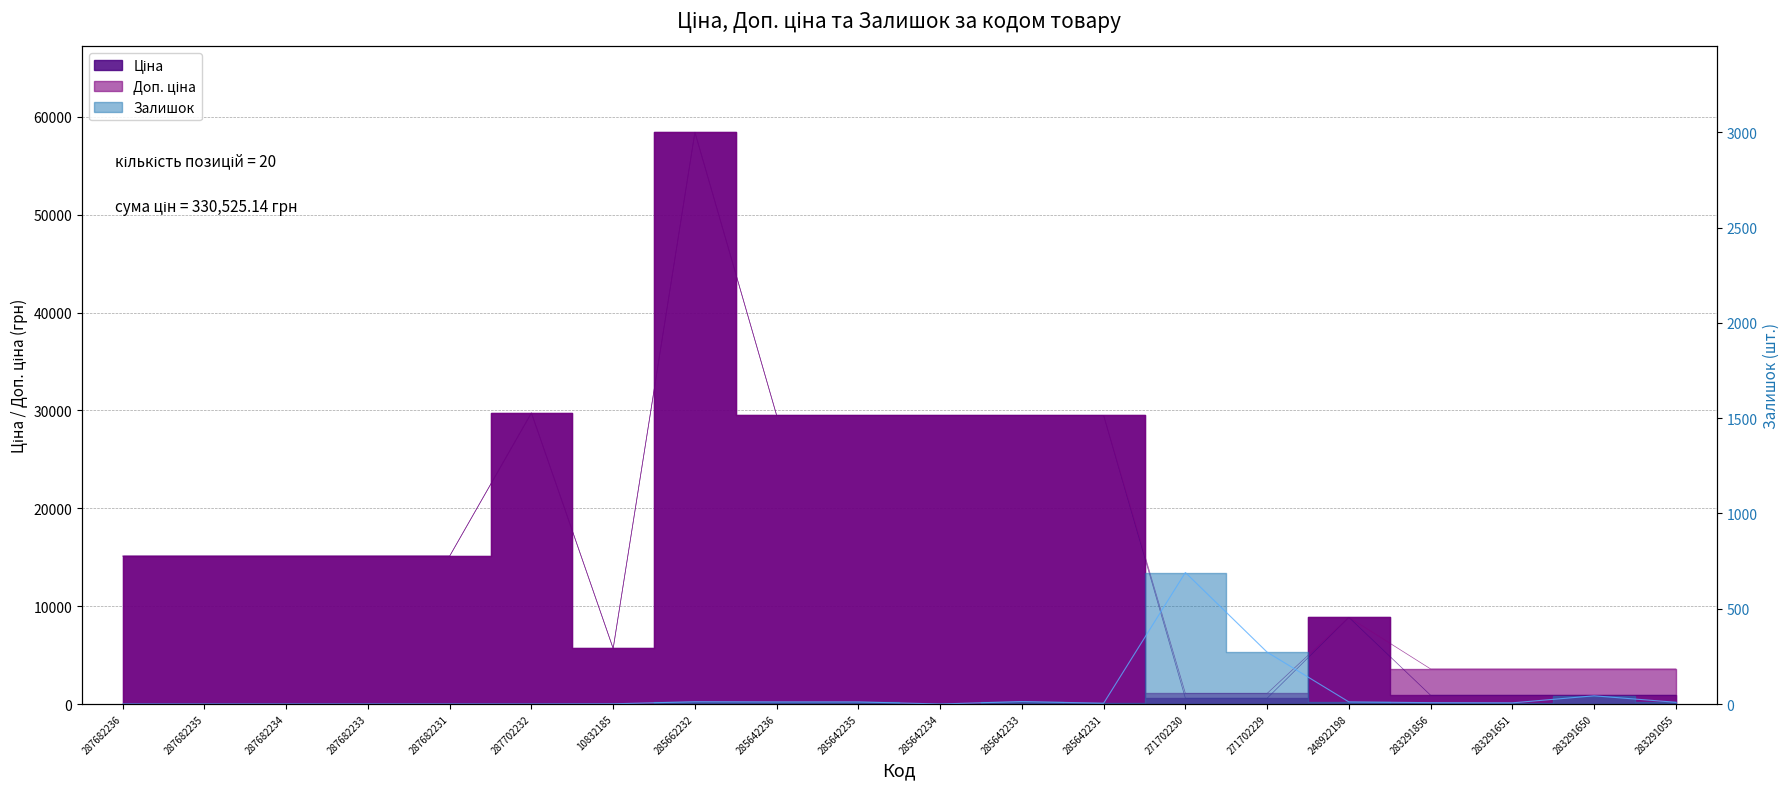

At which label does Доп. ціна first exceed 15120?

287702232